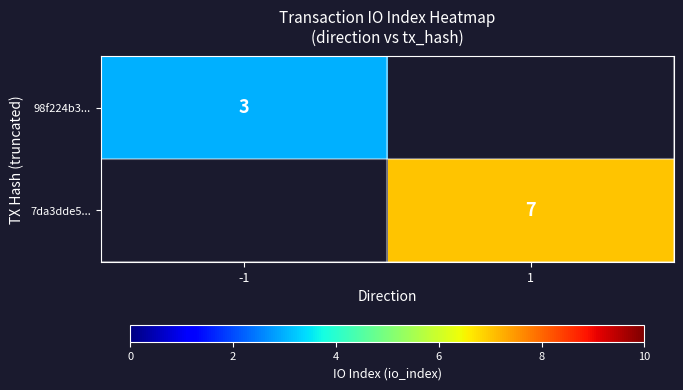

True or false: 7da3dde5... has a value of 7 at 1.

True